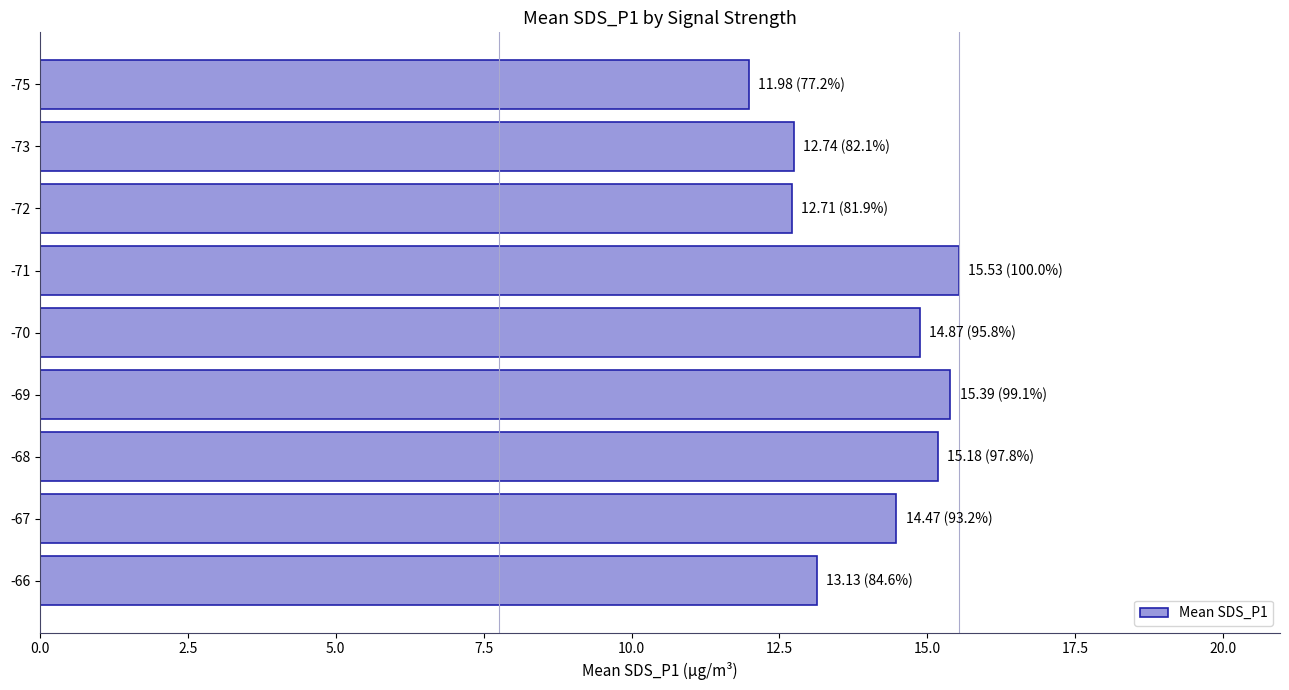

The value at -67 is 14.5. True or false?

True